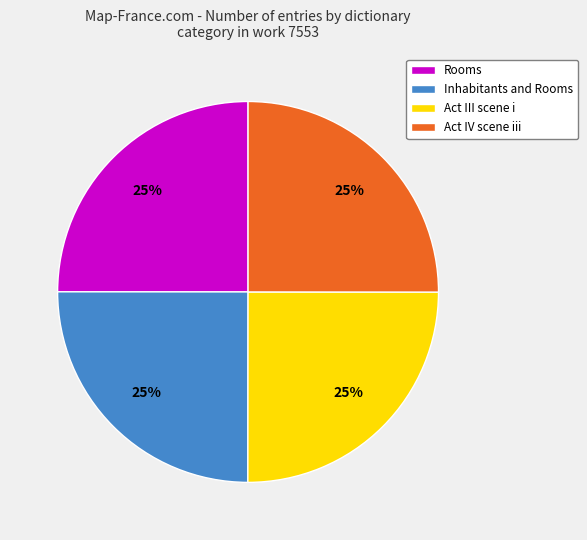

What is the ratio of the value at Rooms to the value at Act IV scene iii?

1.0